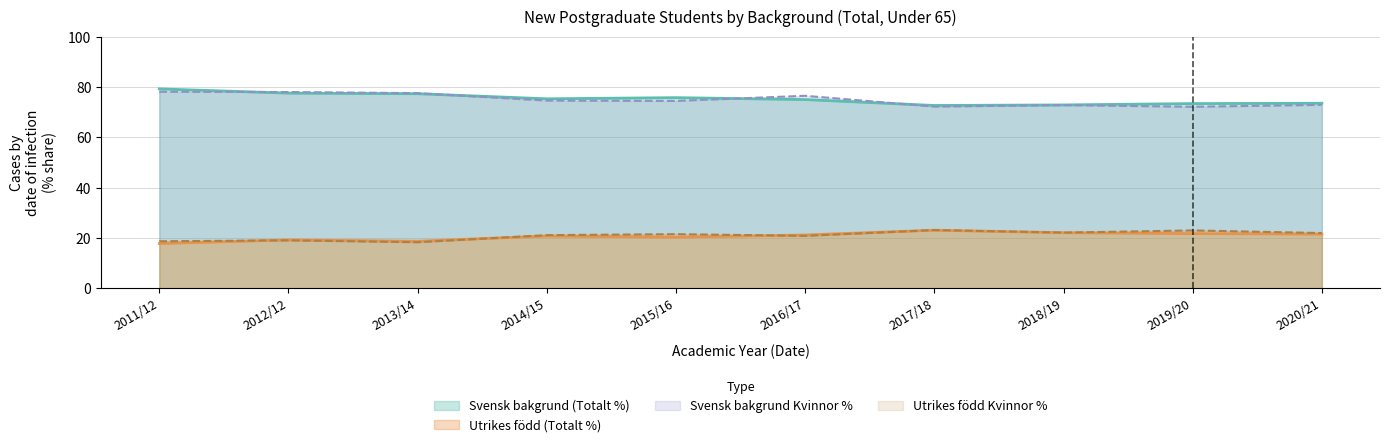

What is the label of the 9th point from the left?

2019/20